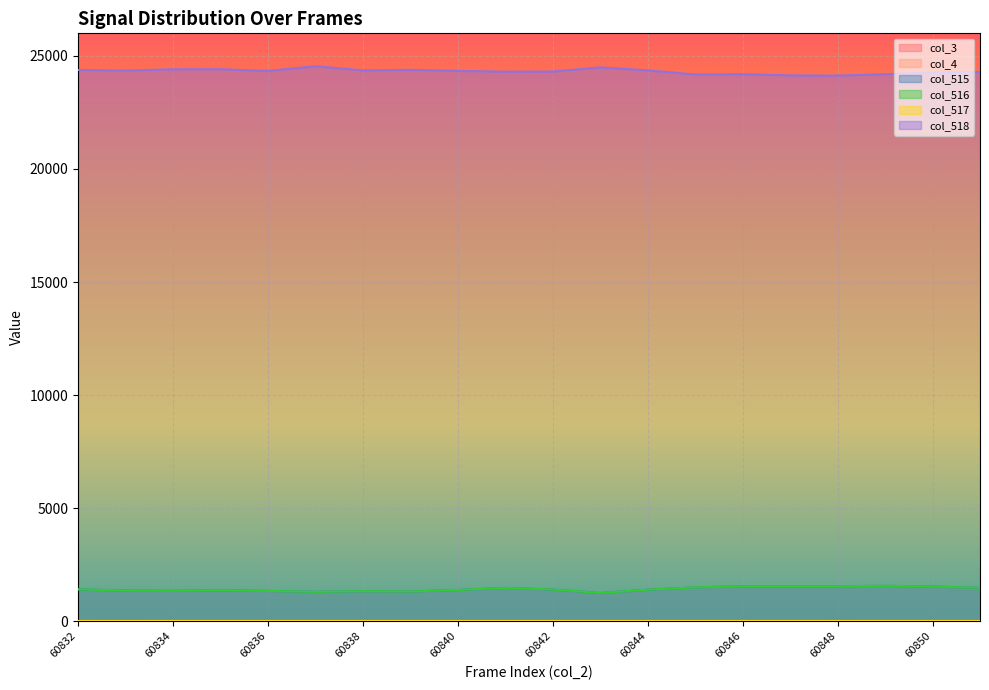

Does the chart display data point markers on the line(s)?

No